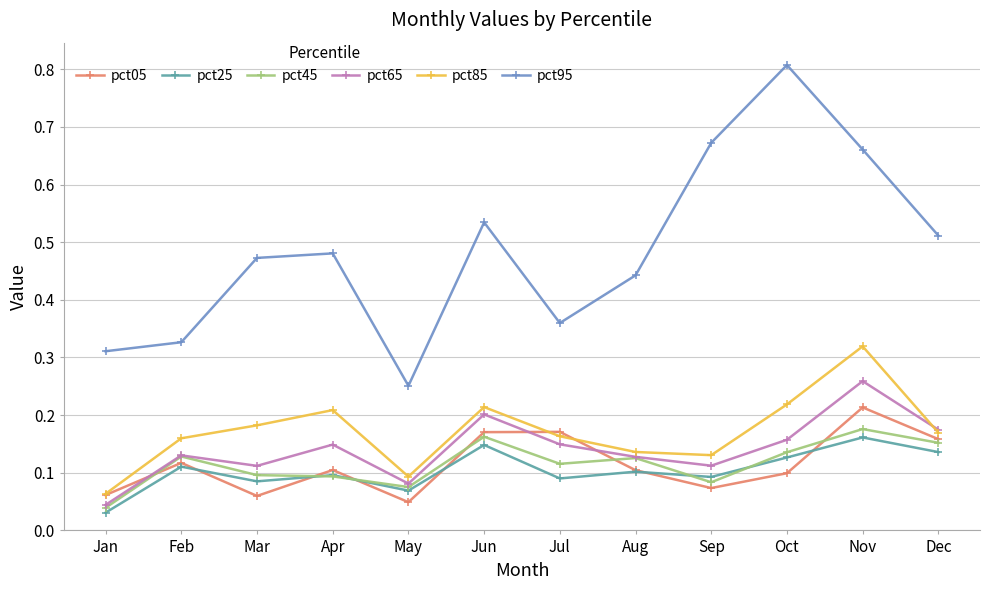

Which series has the largest total across all categories?

pct95